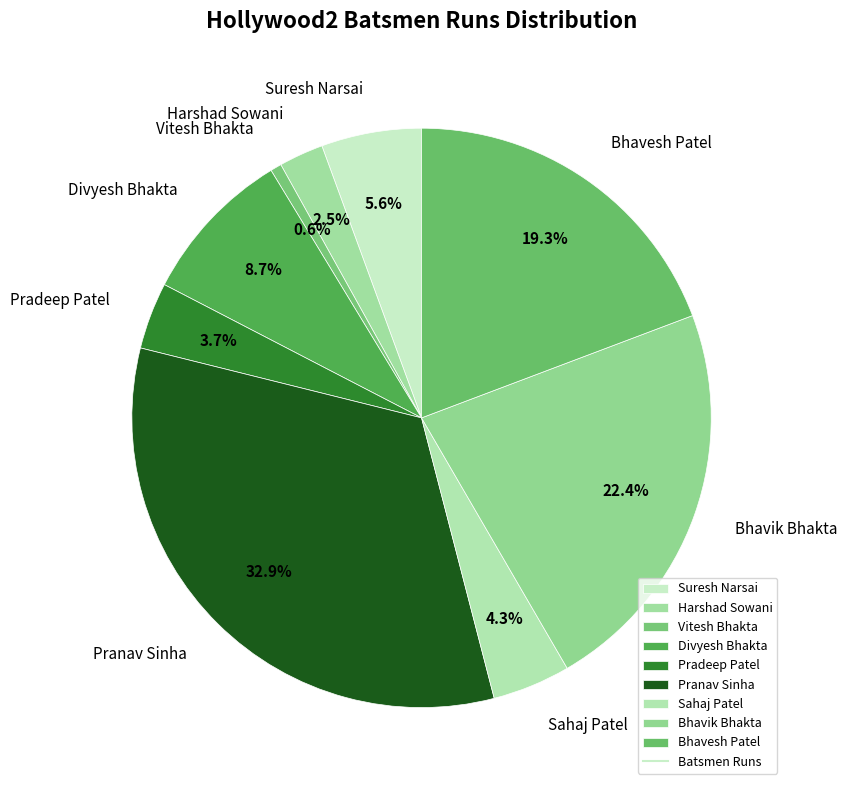

How many slices are in this pie chart?

9